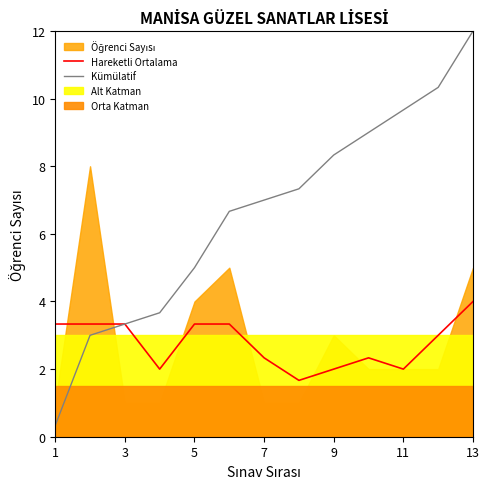

Read the Kümülatif value at 13.

12.0